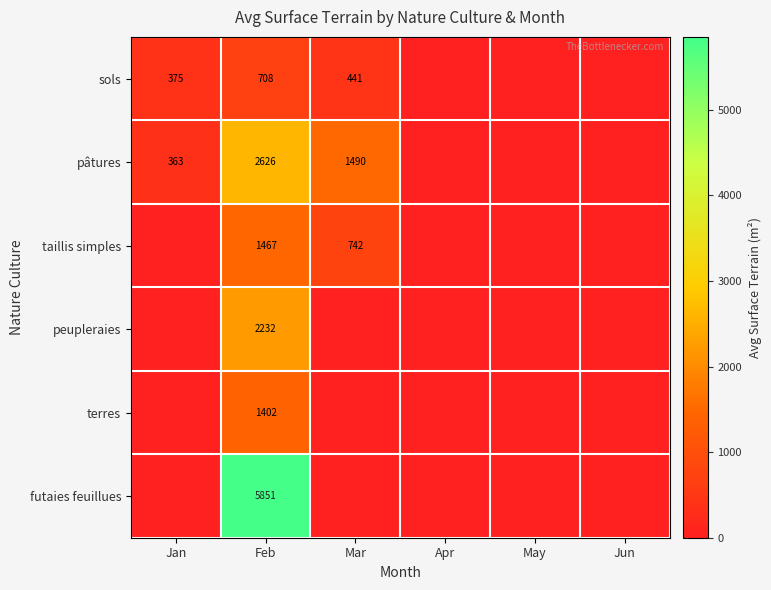

Which has a higher value, Jan or May?

Jan